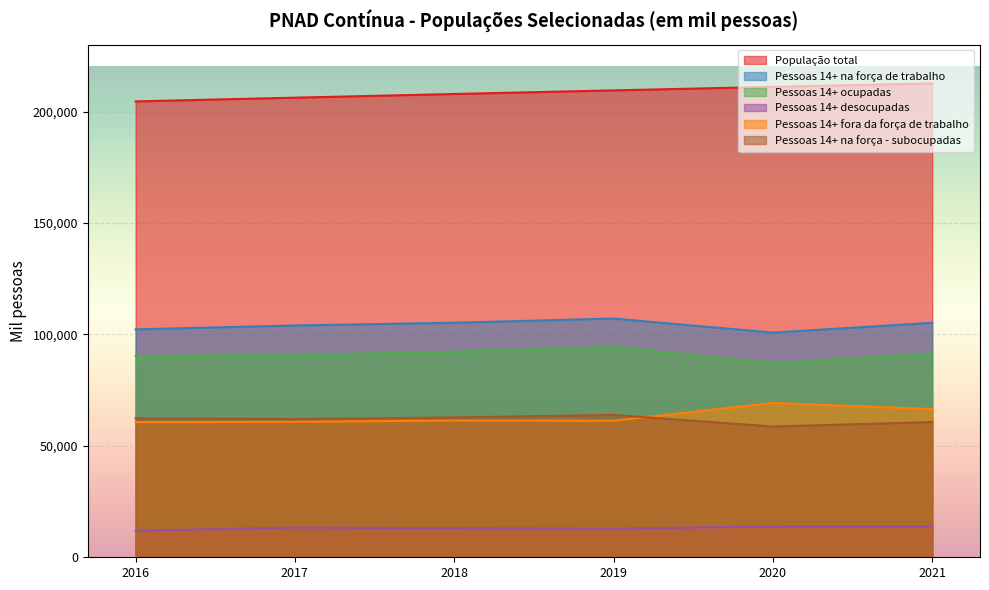

True or false: Pessoas 14+ desocupadas and População total cross at least once.

False